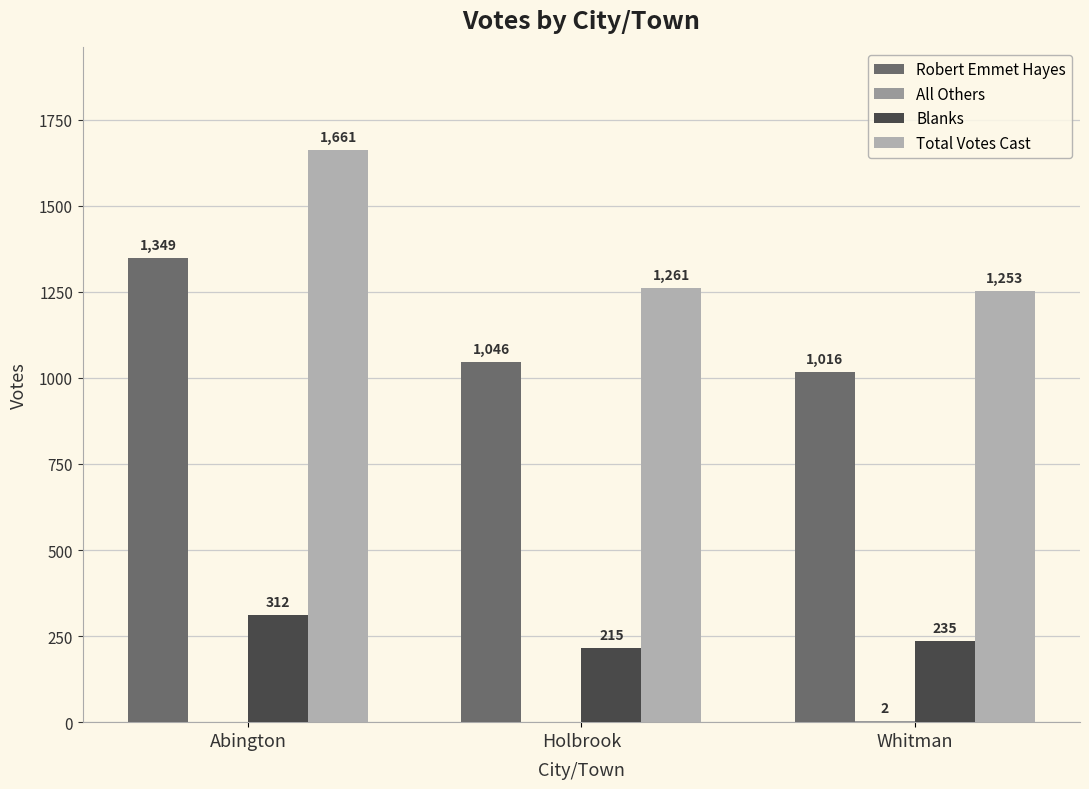

How many categories are shown in the chart?

3